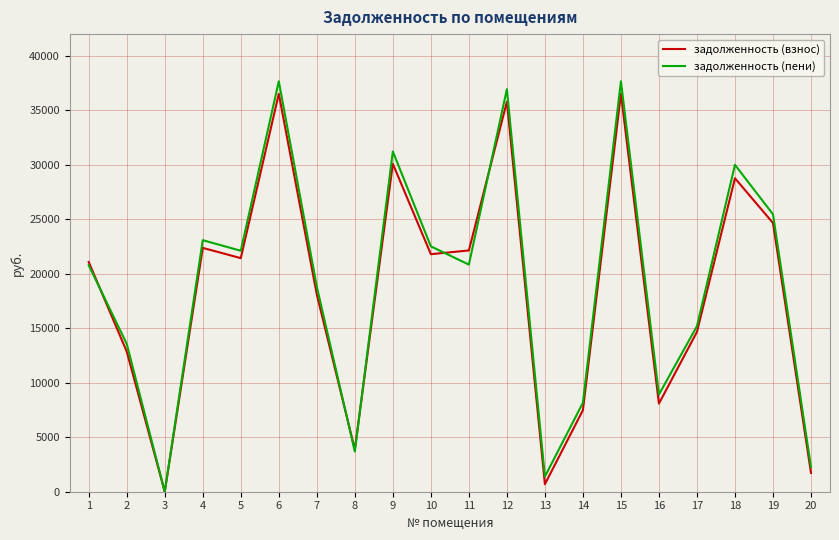

Count the number of data series in this chart.

2